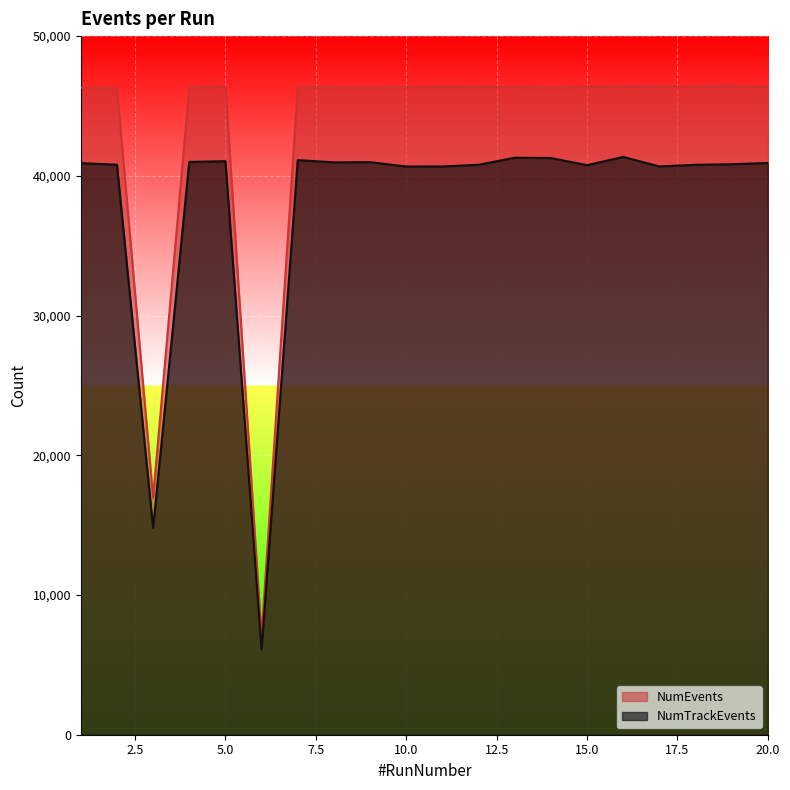

How many data points in NumEvents are above 46368?

9